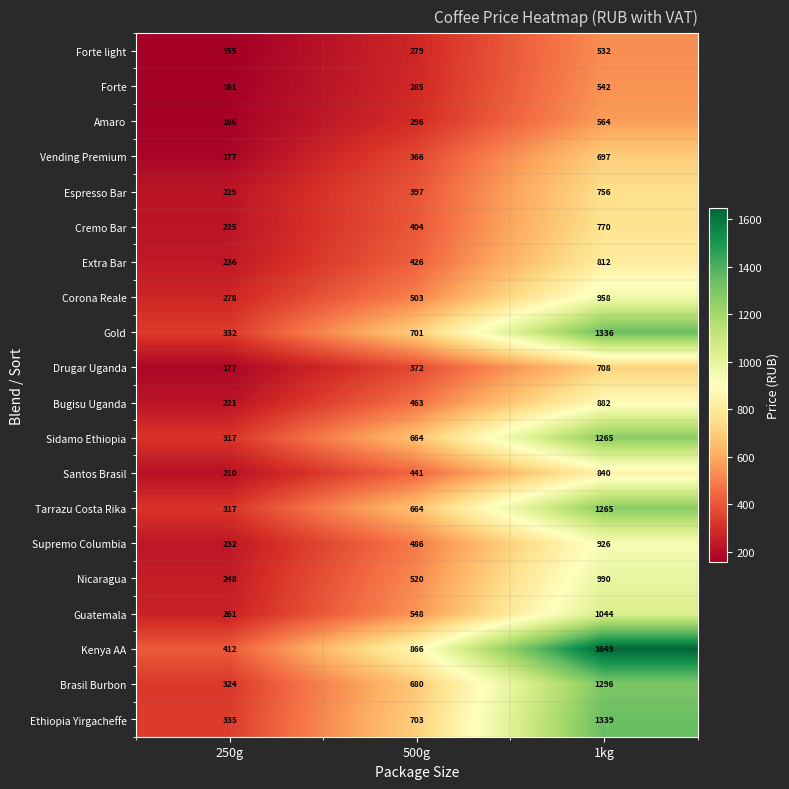

Count the number of data series in this chart.

20